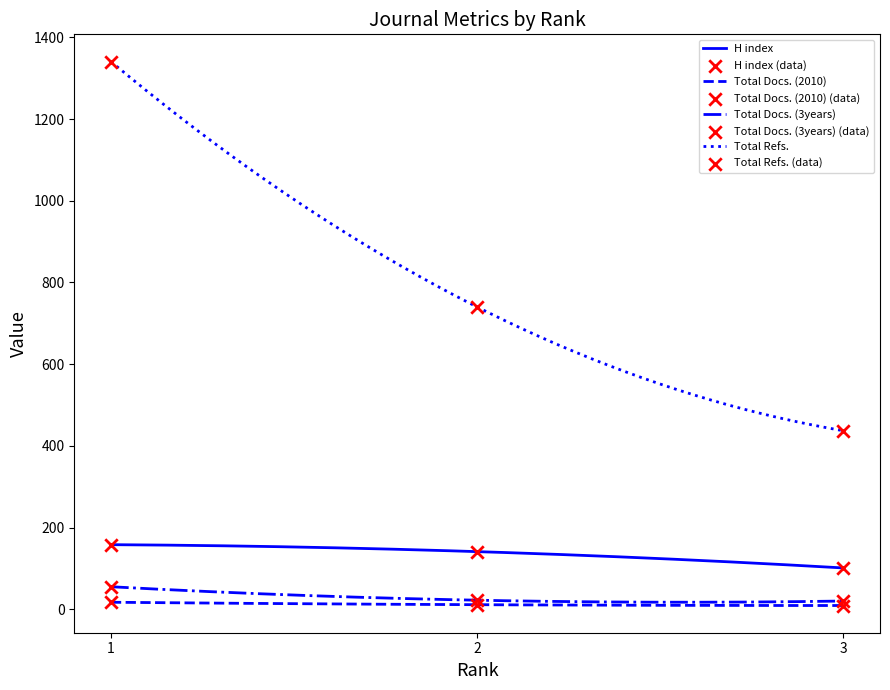

At which category is the sum across all series the highest?

1